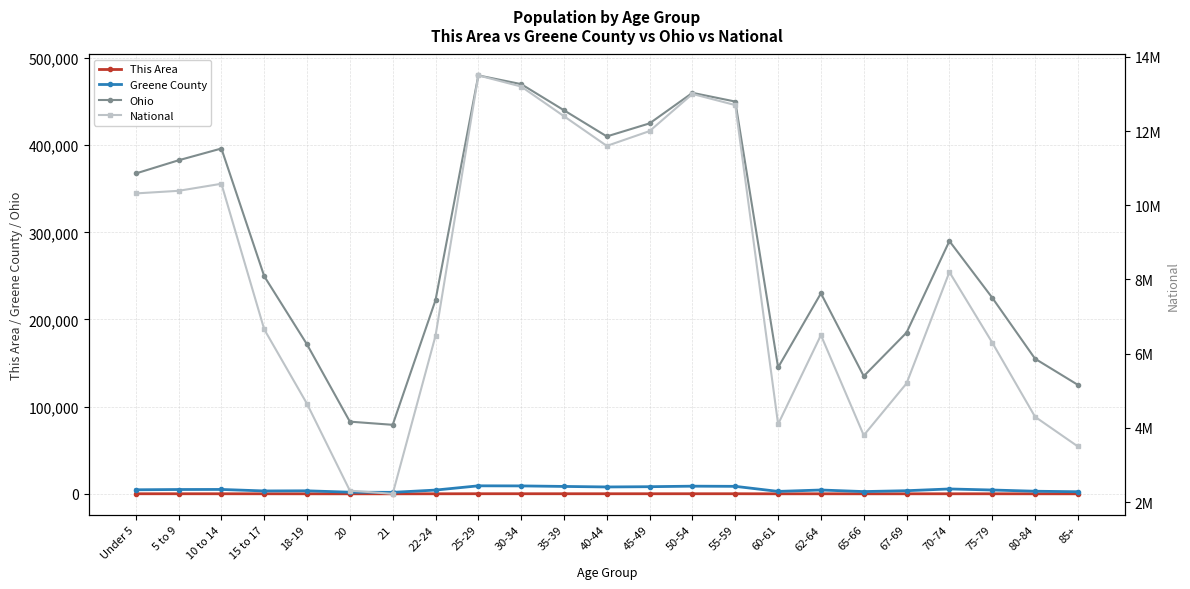

At which label does Ohio reach its peak?

25-29